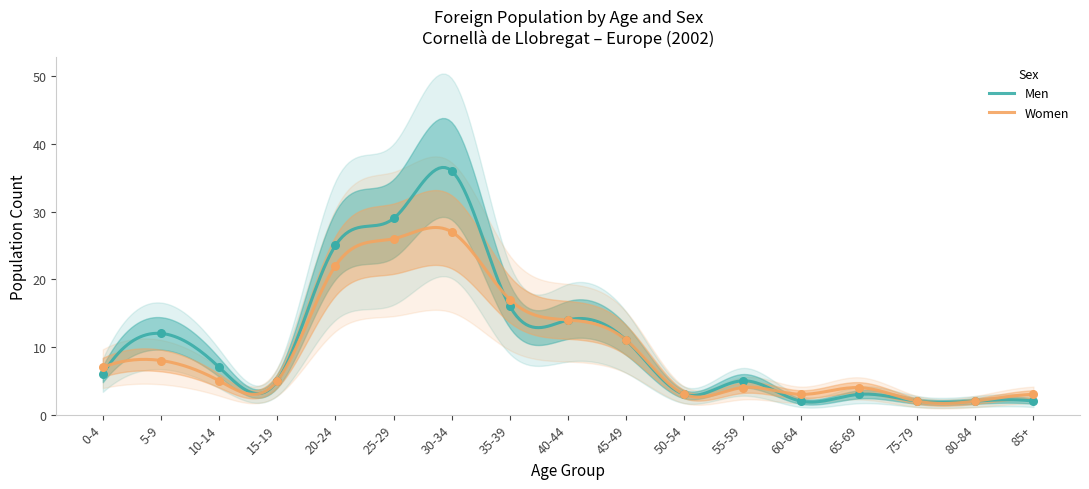

Is the value of Women at 50-54 greater than the value of Men at 65-69?

No